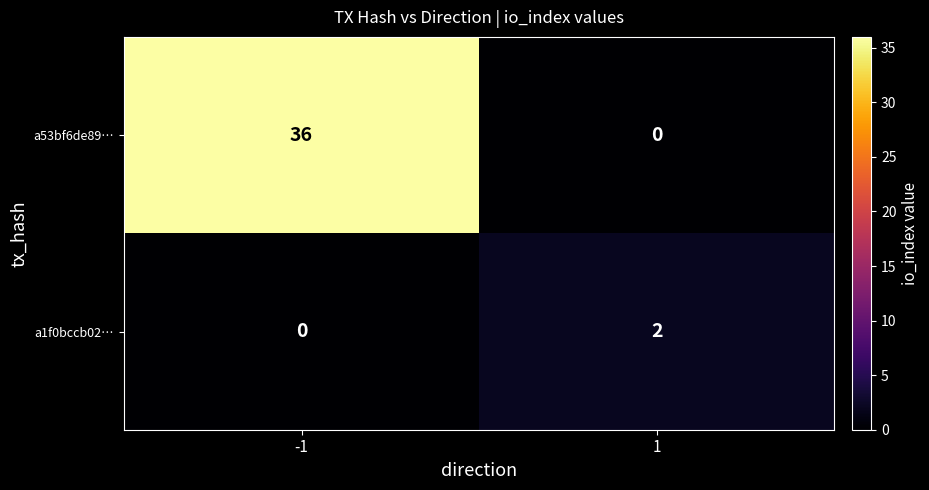

Reading left to right, what are all the values shown in this chart?

a53bf6de89…: 36	0
a1f0bccb02…: 0	2